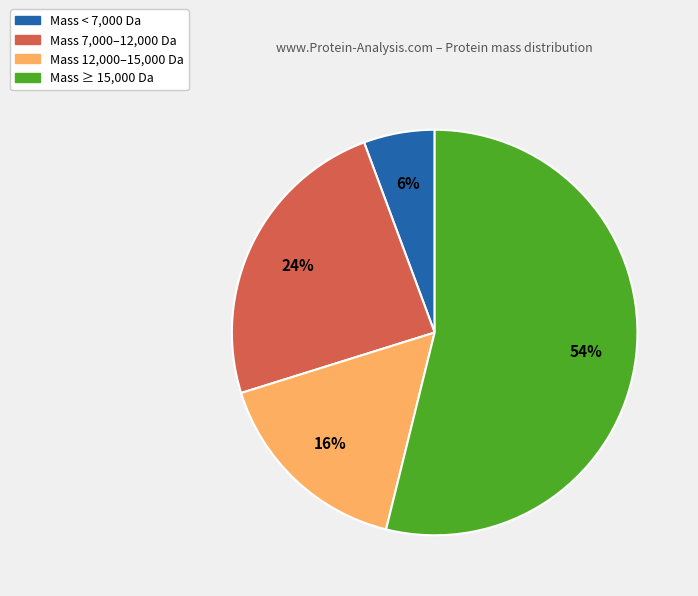

Which category has the biggest portion of the pie?

Mass ≥ 15,000 Da